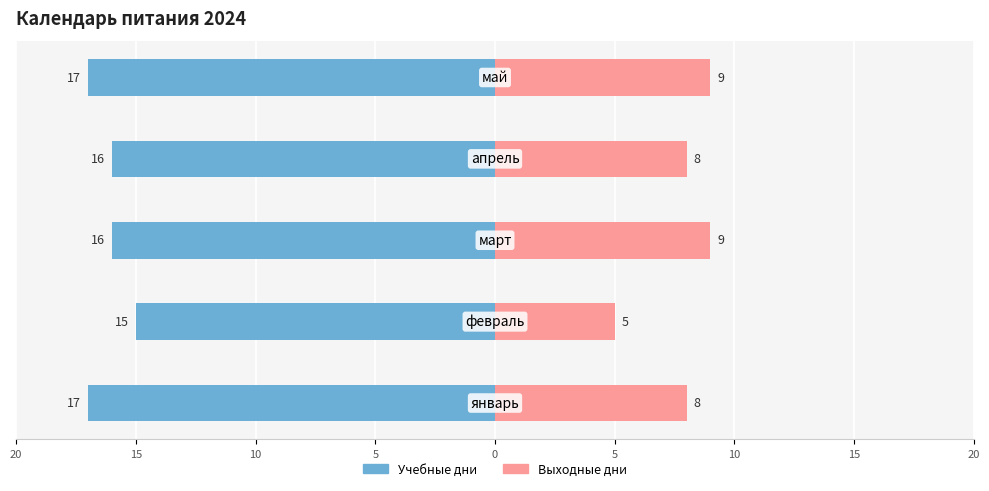

How many bars are there in each group?

2